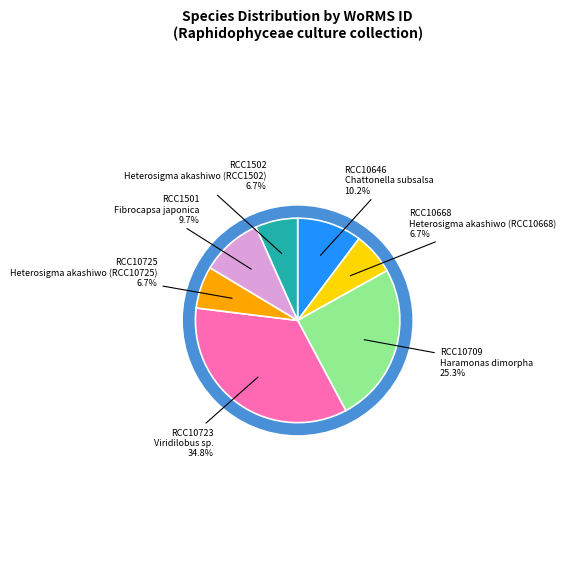

To the nearest percent, what is the average slice percentage?

14%